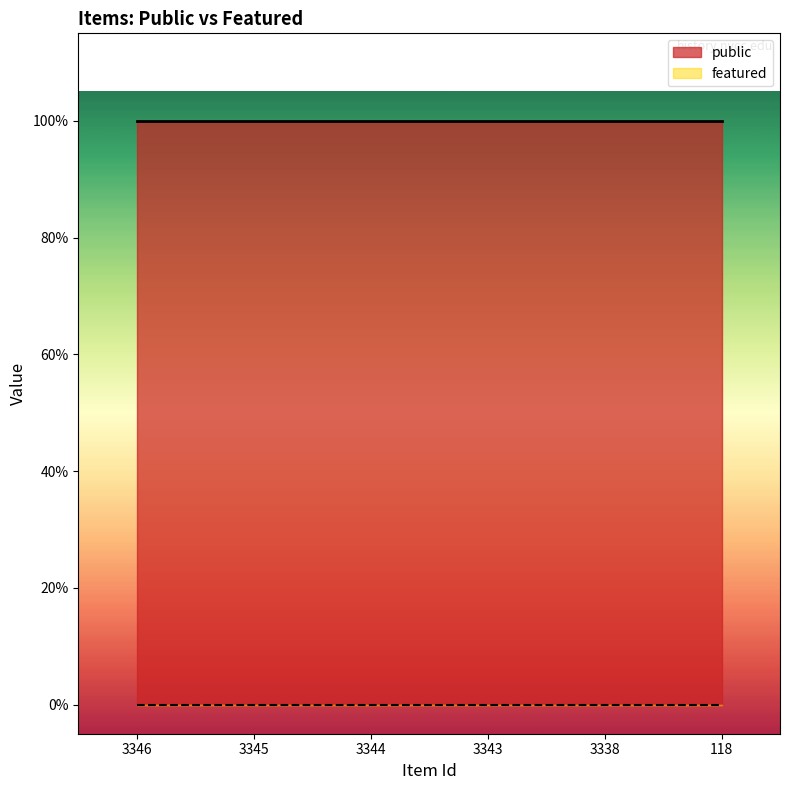

How many lines are shown in the chart?

2